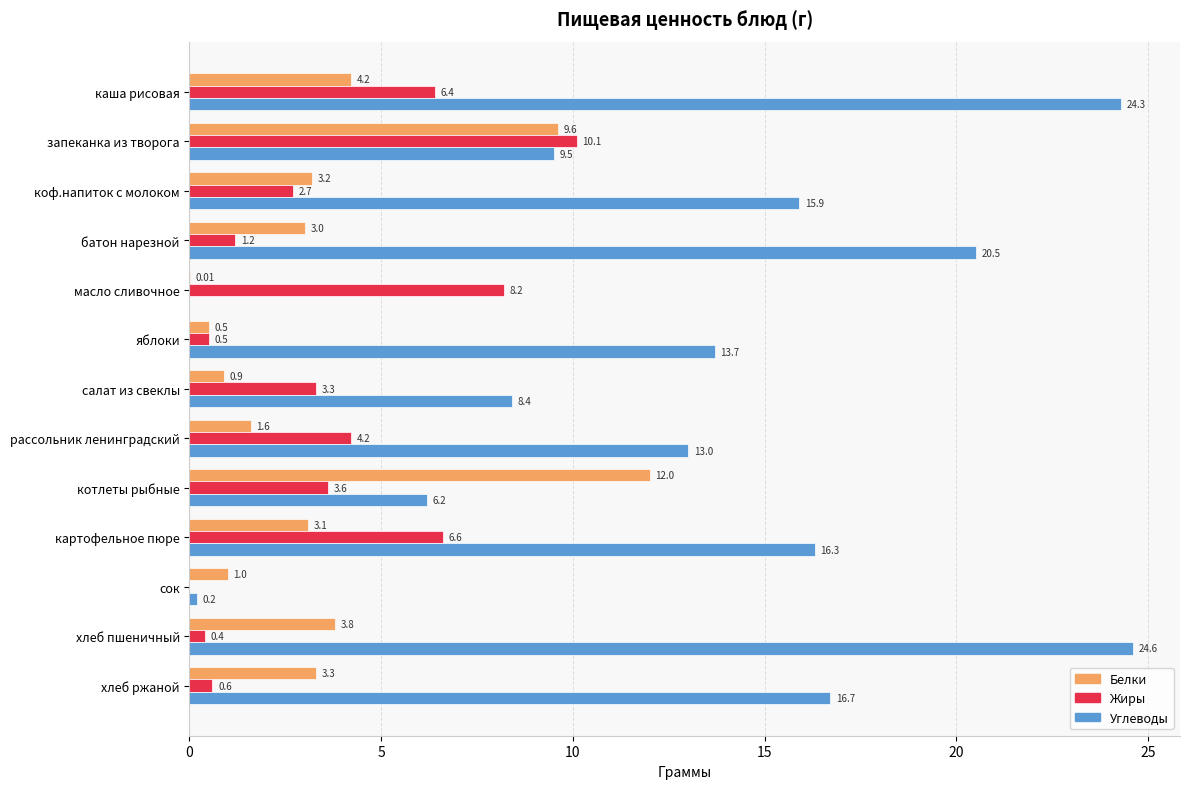

Which series has the largest range (max minus min)?

Углеводы